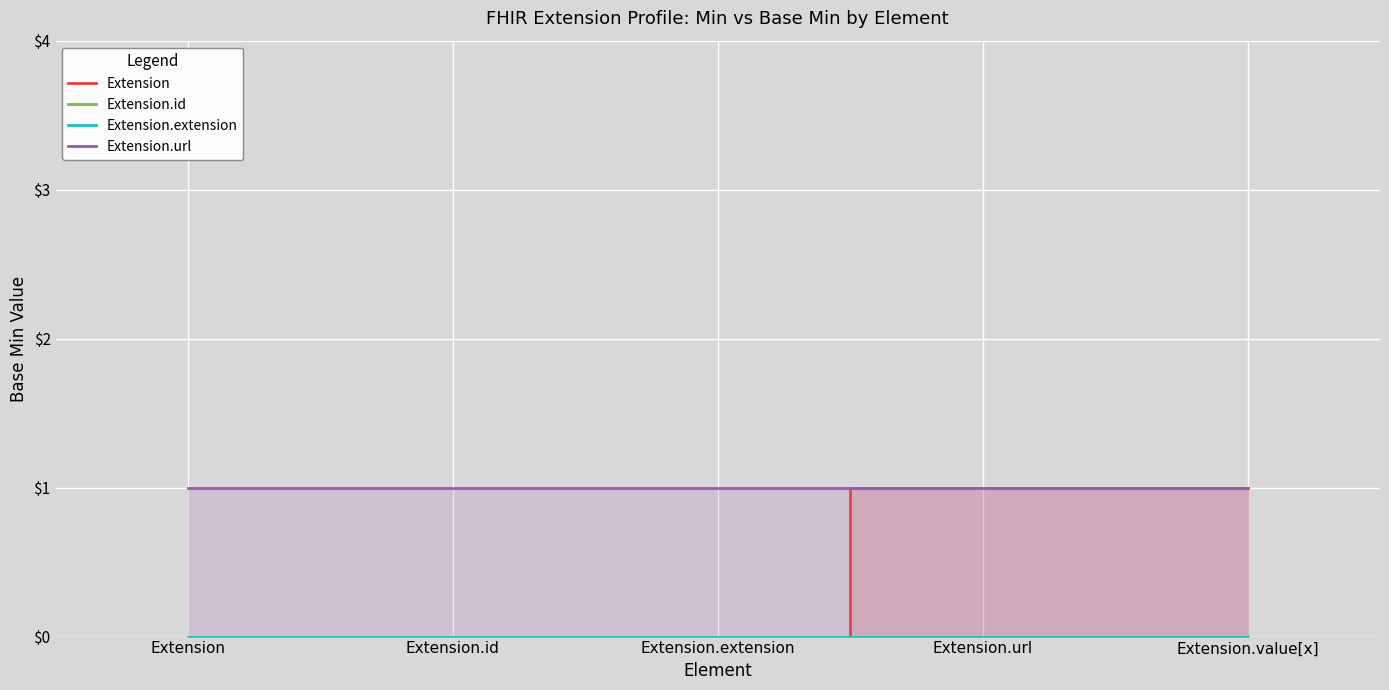

How many lines are shown in the chart?

4